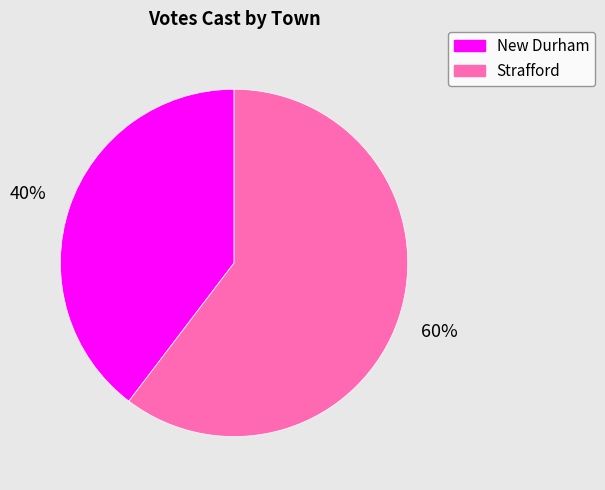

What percentage is the Strafford slice, to the nearest percent?

60%